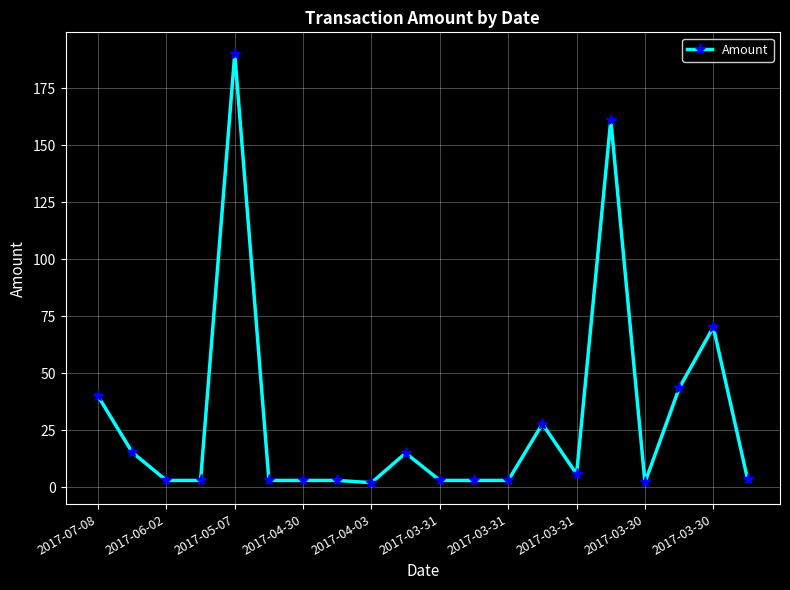

What is the value of the 19th point from the left?

70.2